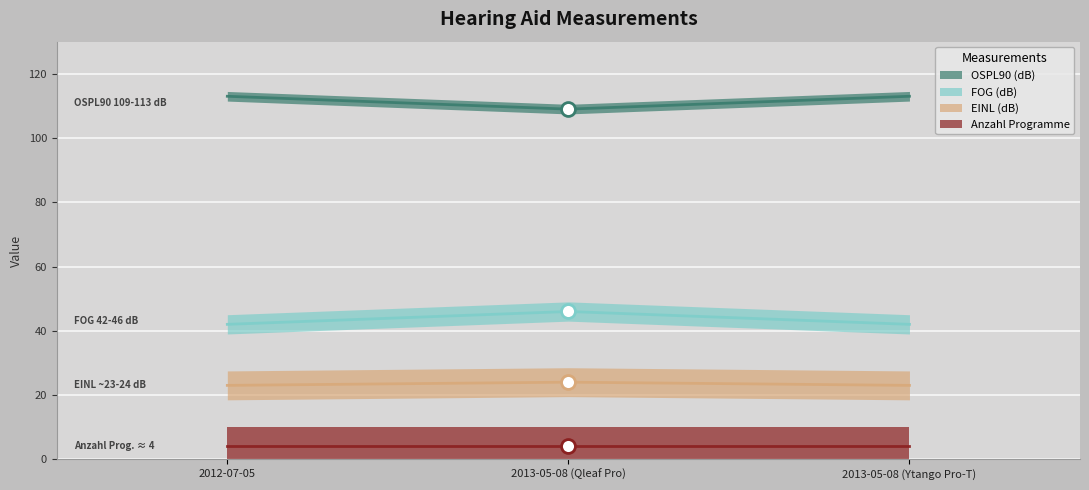

What is the smallest value displayed?

23